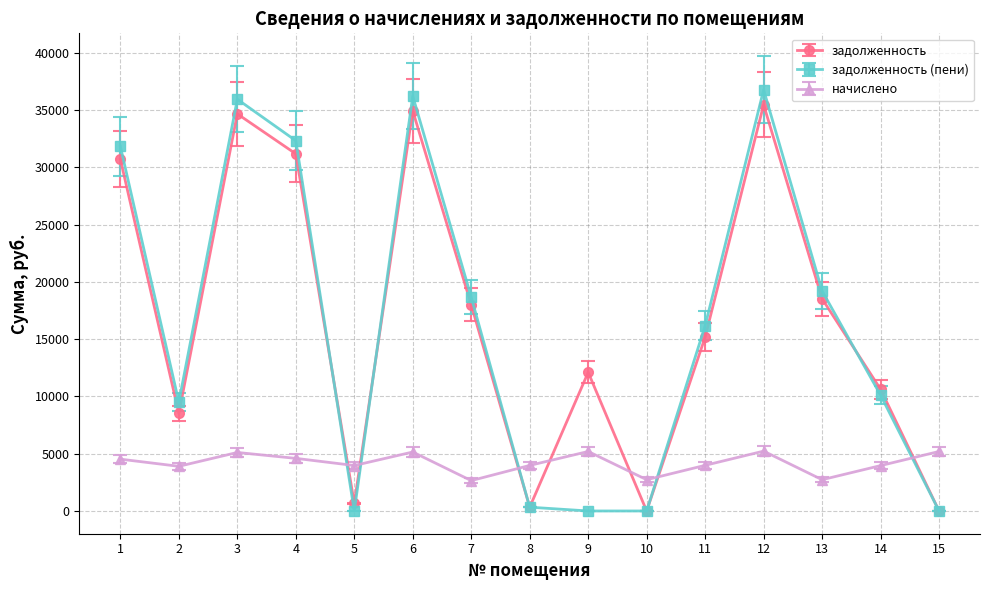

At which label is задолженность (пени) closest to 18387?

7